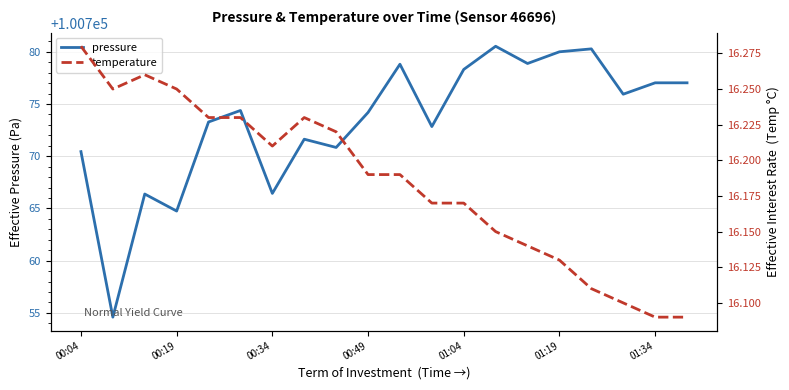

True or false: temperature has more than 0 points higher than both neighbors.

True